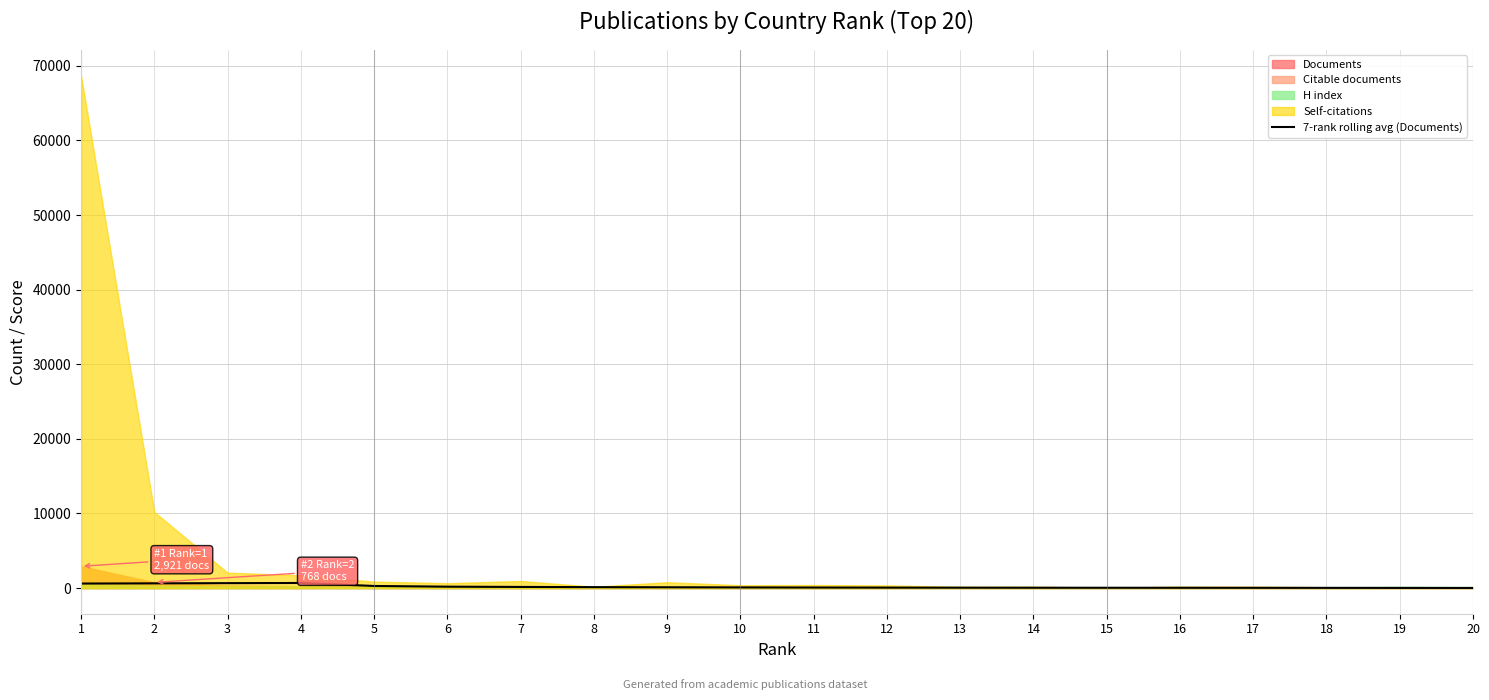

What is the minimum value shown in the chart?

19.7